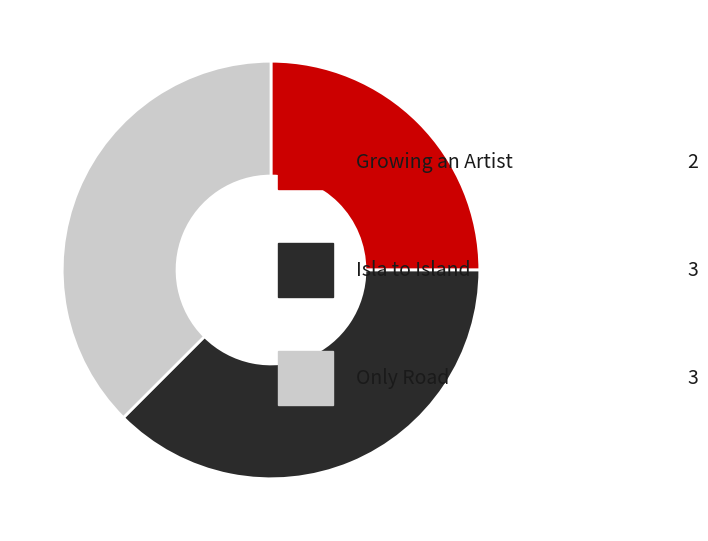

Does any single category account for the majority?

No